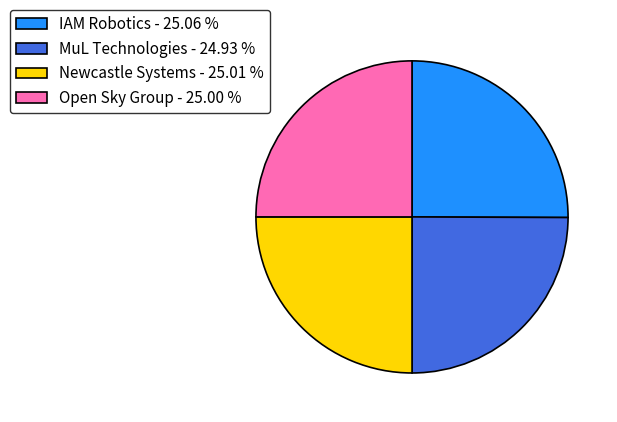

Does IAM Robotics - 25.06 % account for over 50% of the chart?

No